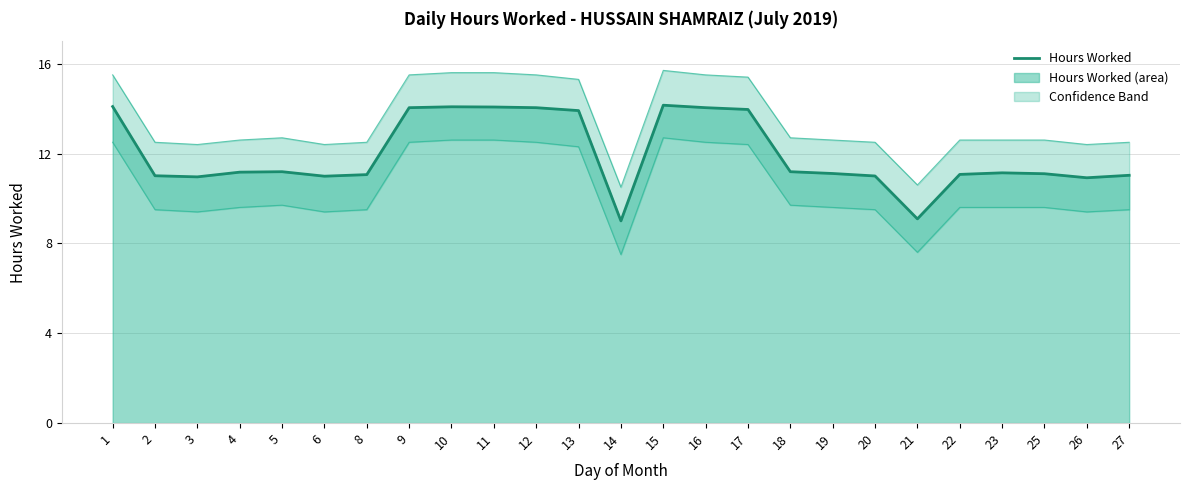

What is the smallest value displayed?

9.0